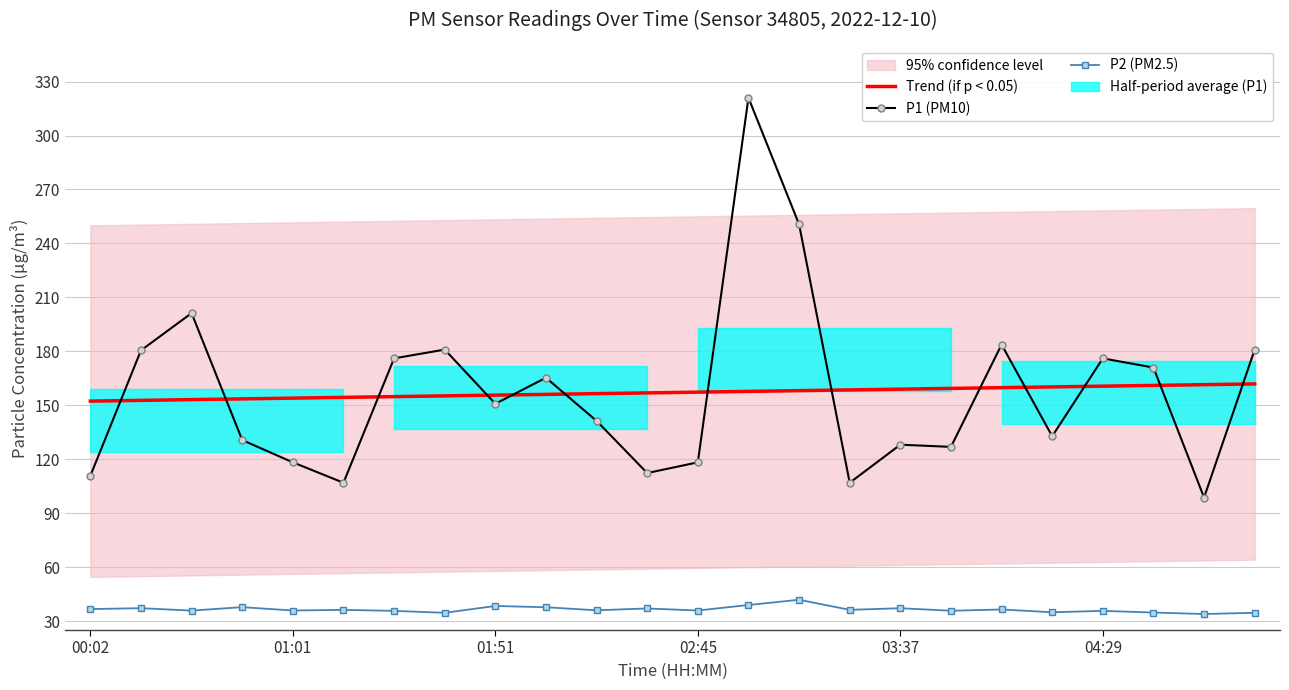

At 10, list the series in order from largest to smallest.

Trend (if p < 0.05), P1 (PM10), P2 (PM2.5)